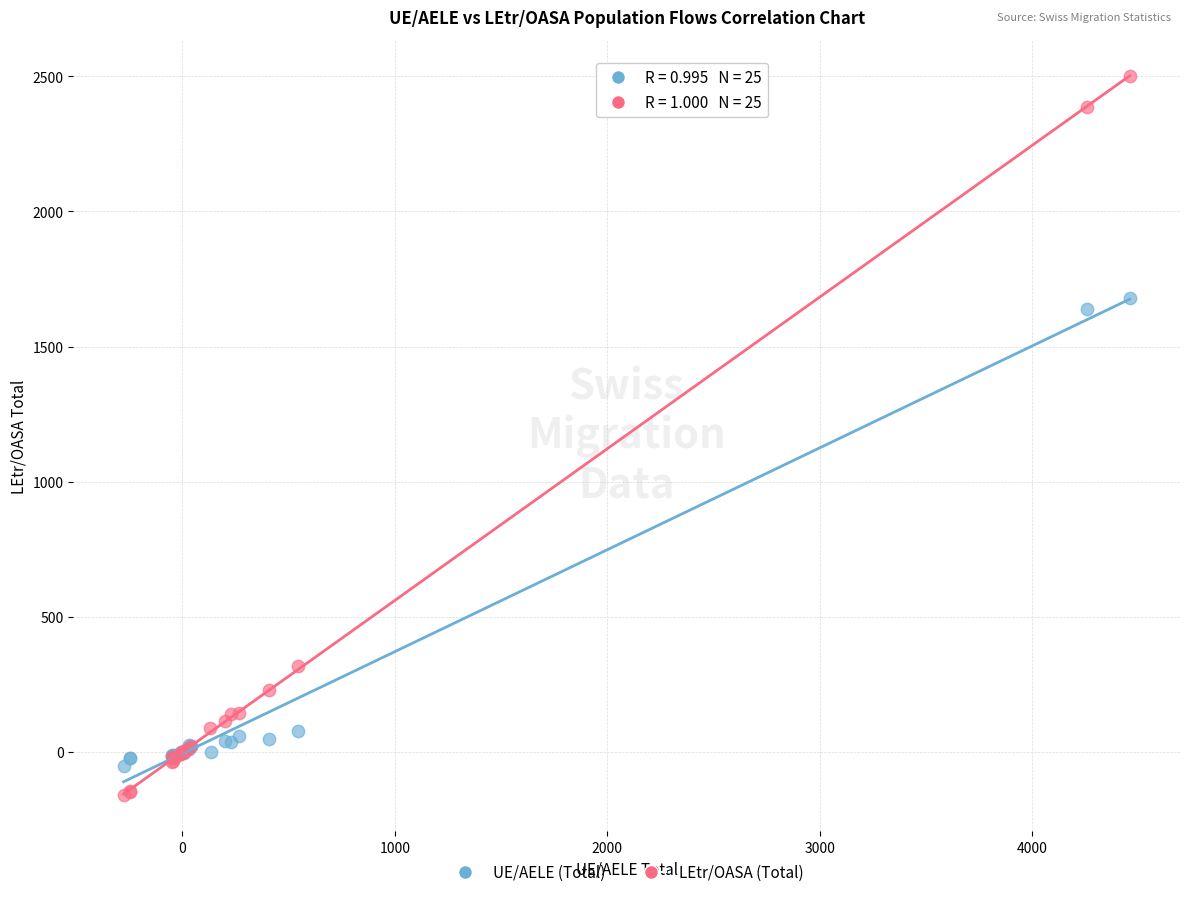

Which series has the largest Y range (max minus min)?

LEtr/OASA (Total)